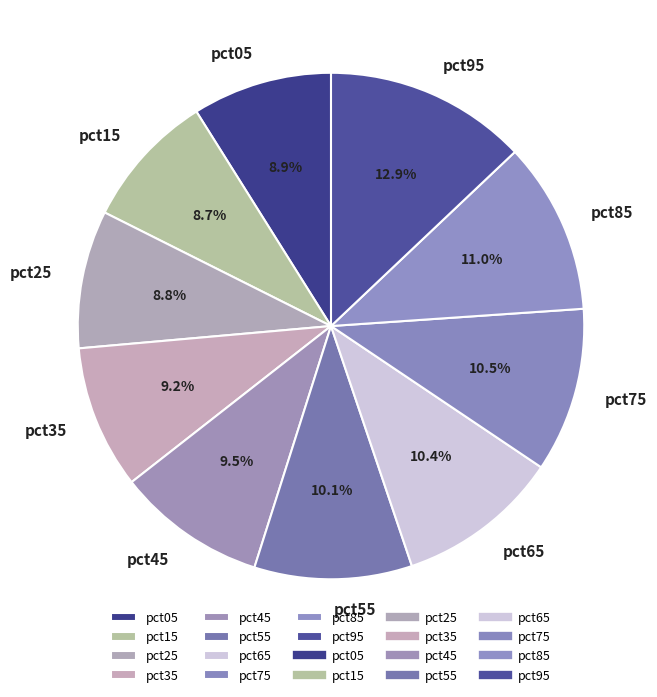

Is it true that pct15 is 9% of the pie?

True